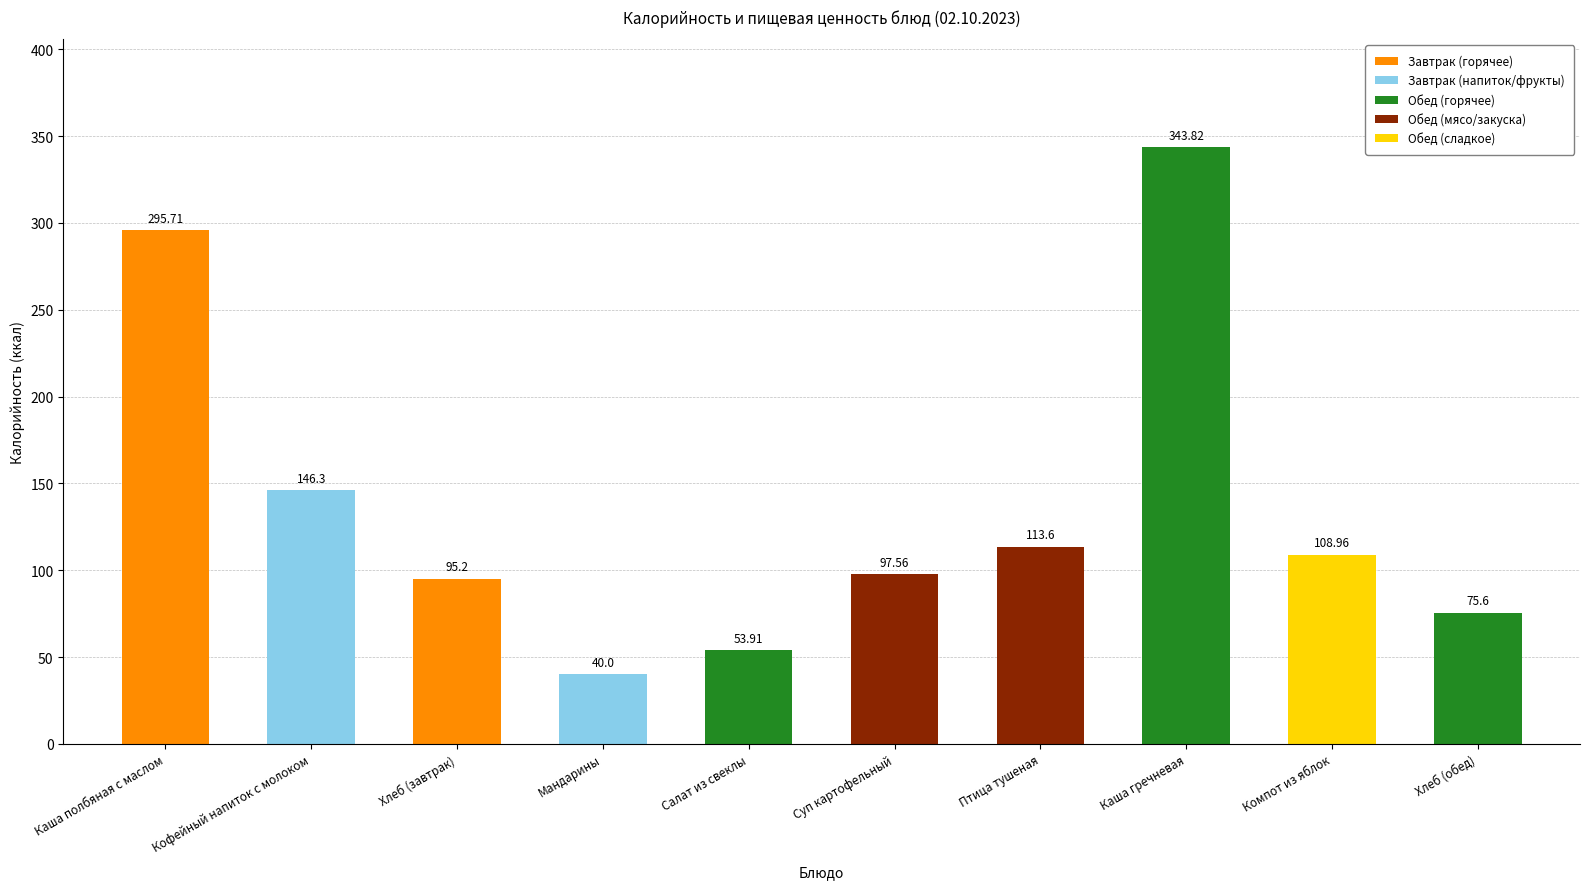

Where does the data first go above 108?

Каша полбяная с маслом